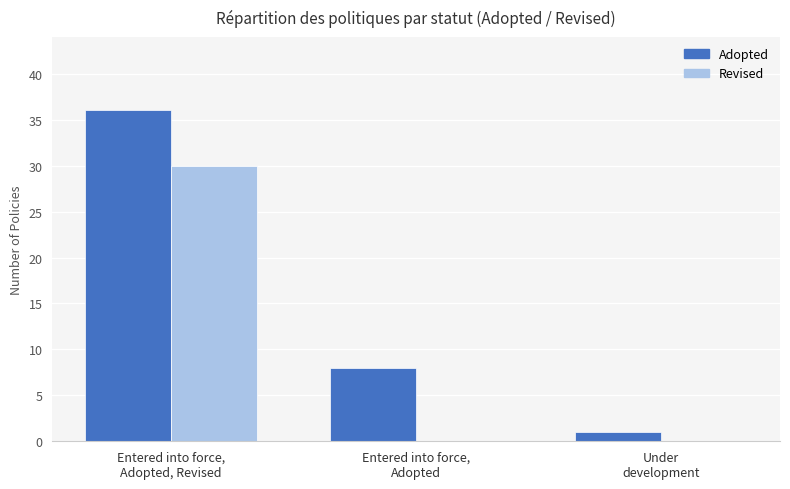

Which series has the largest total across all categories?

Adopted